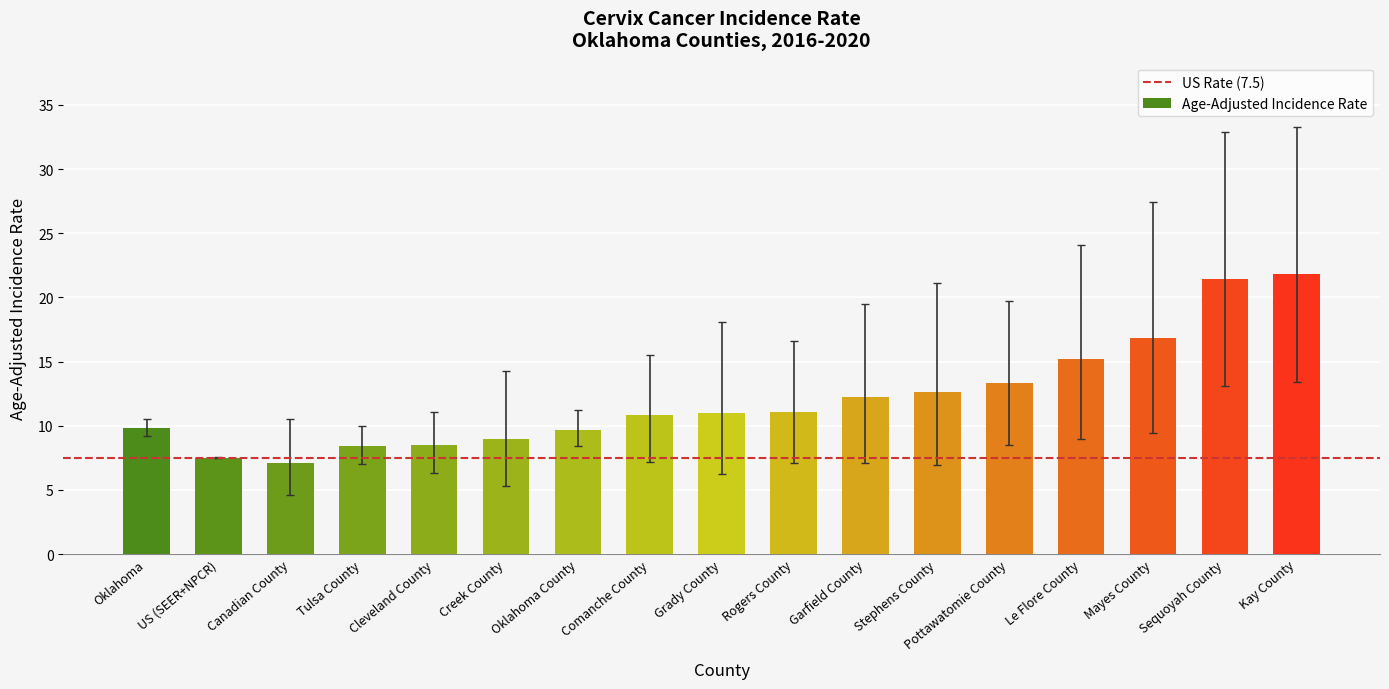

What is the value of the 1st bar from the left?

9.8